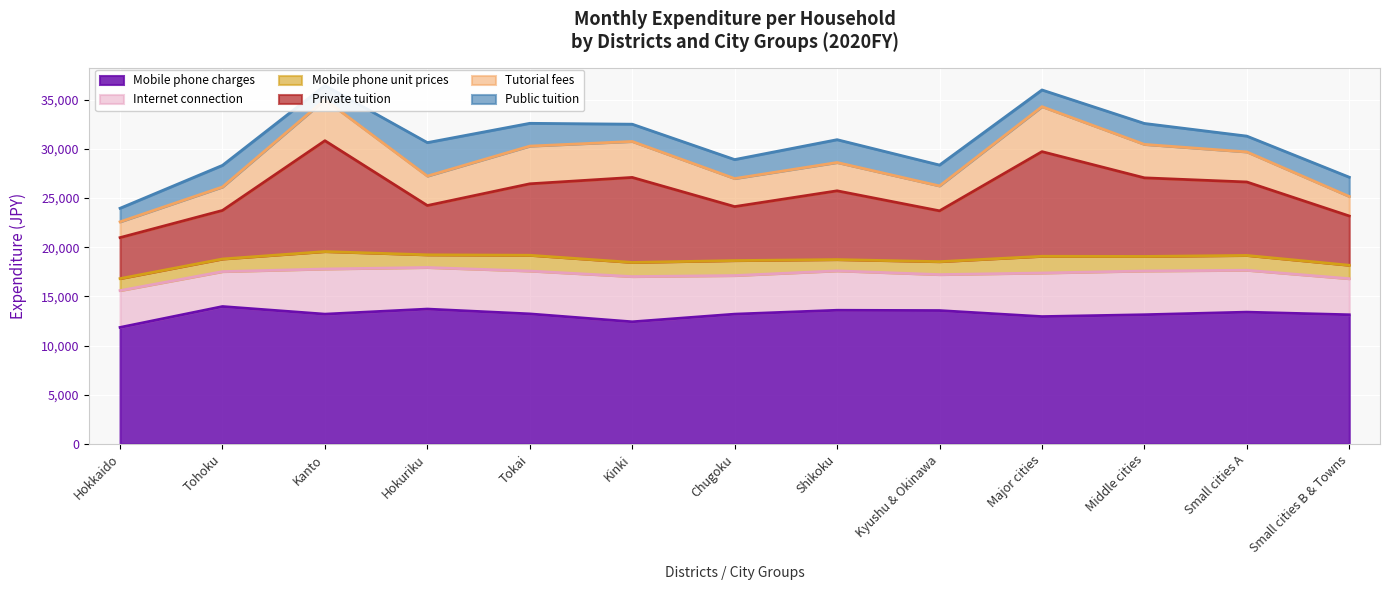

What is the sum of the Mobile phone unit prices values at Chugoku and Kyushu & Okinawa?

2839